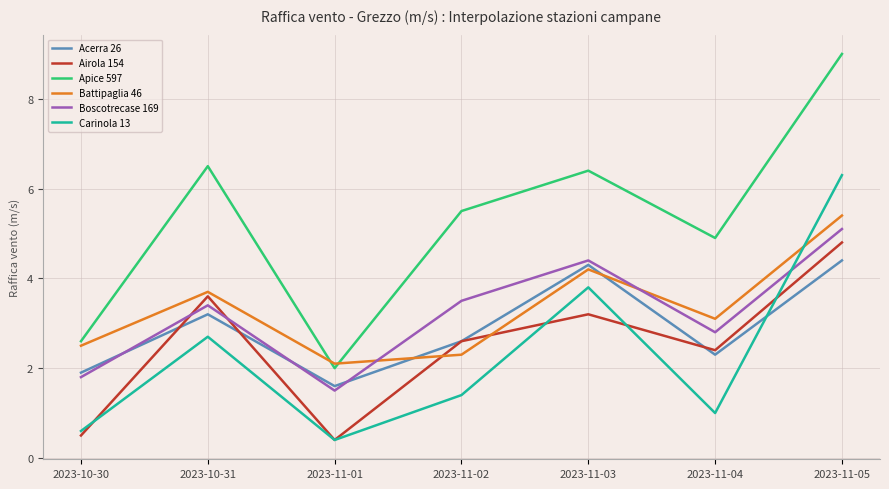

At which category is the sum across all series the highest?

2023-11-05